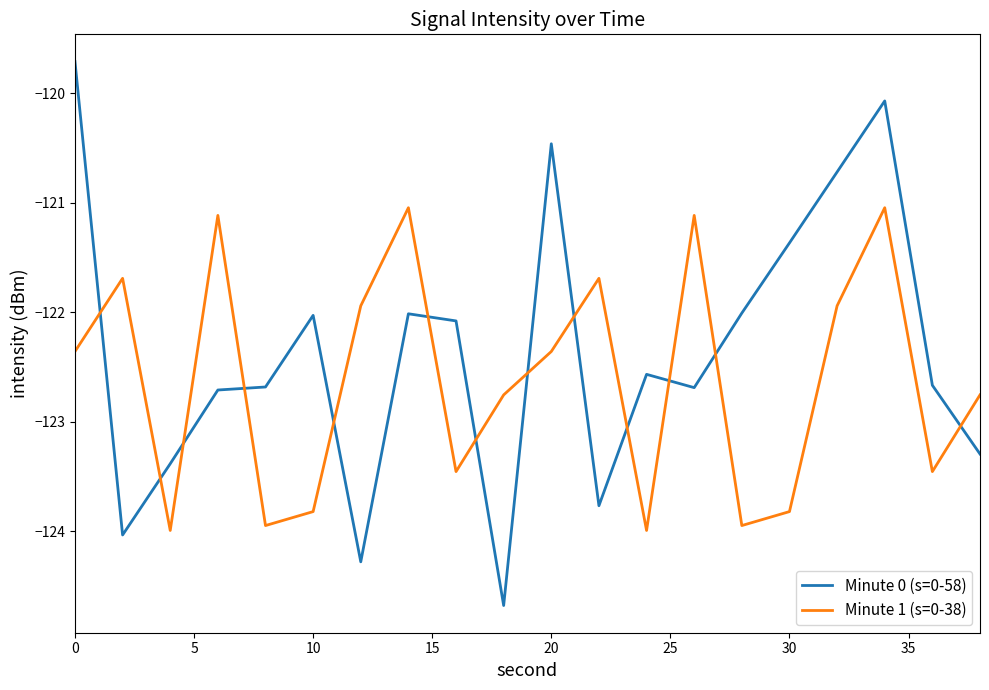

What is the difference between the maximum and minimum values in the Minute 0 (s=0-58) series?

5.0